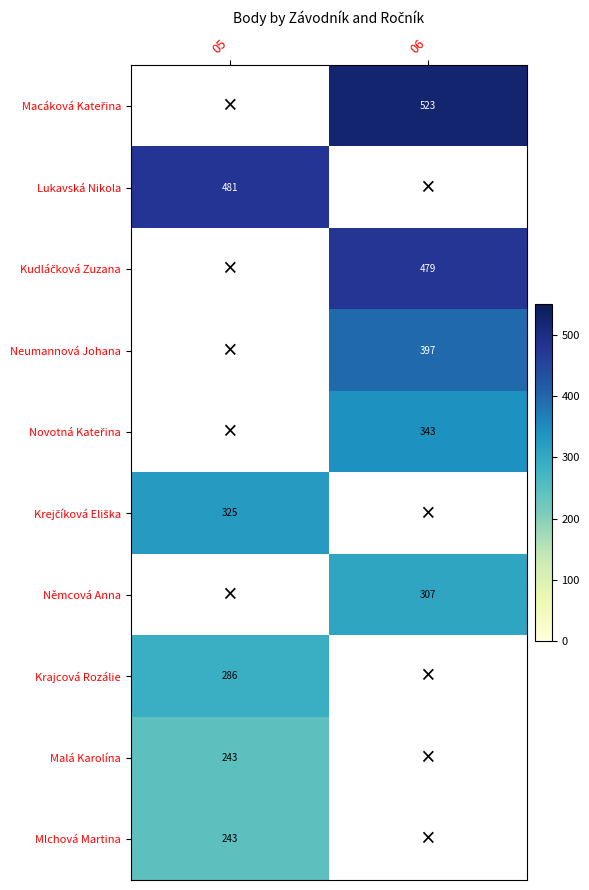

Which has a higher value, 05 or 06?

06